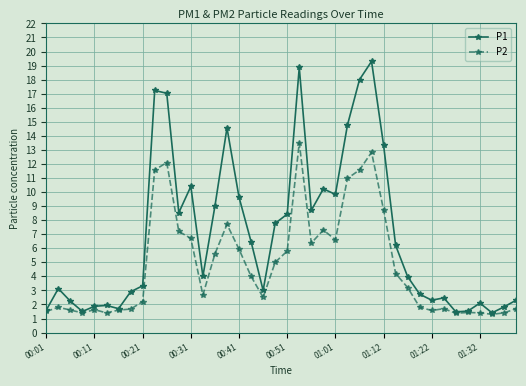

Which series has the largest range (max minus min)?

P1